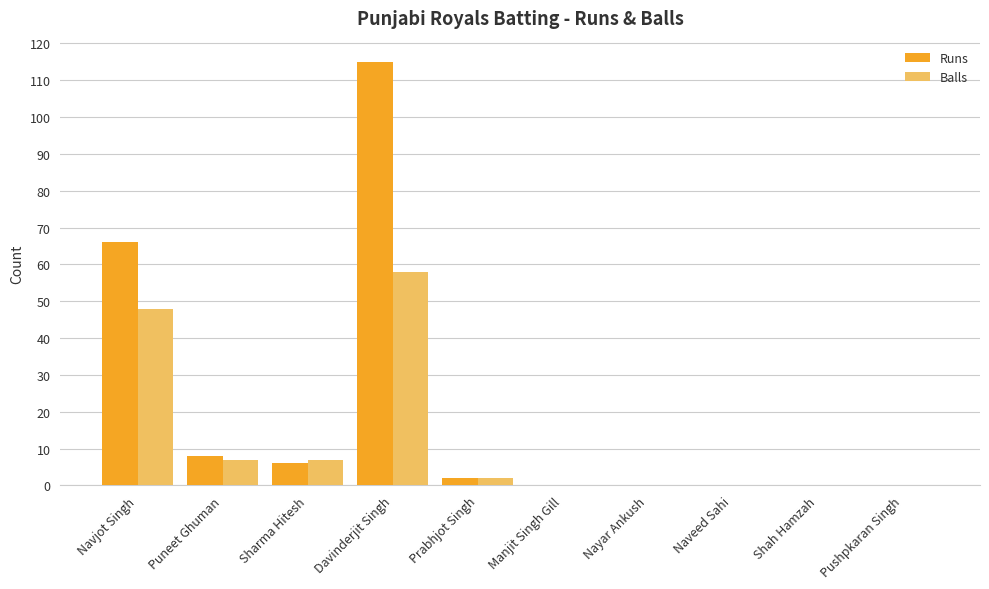

Are the bars grouped side by side (vs. stacked)?

Yes